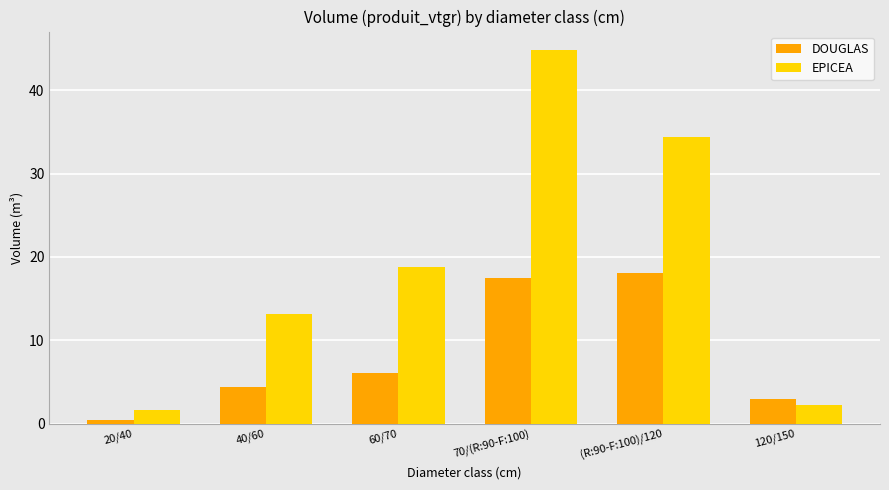

At which label does EPICEA reach its peak?

70/(R:90-F:100)